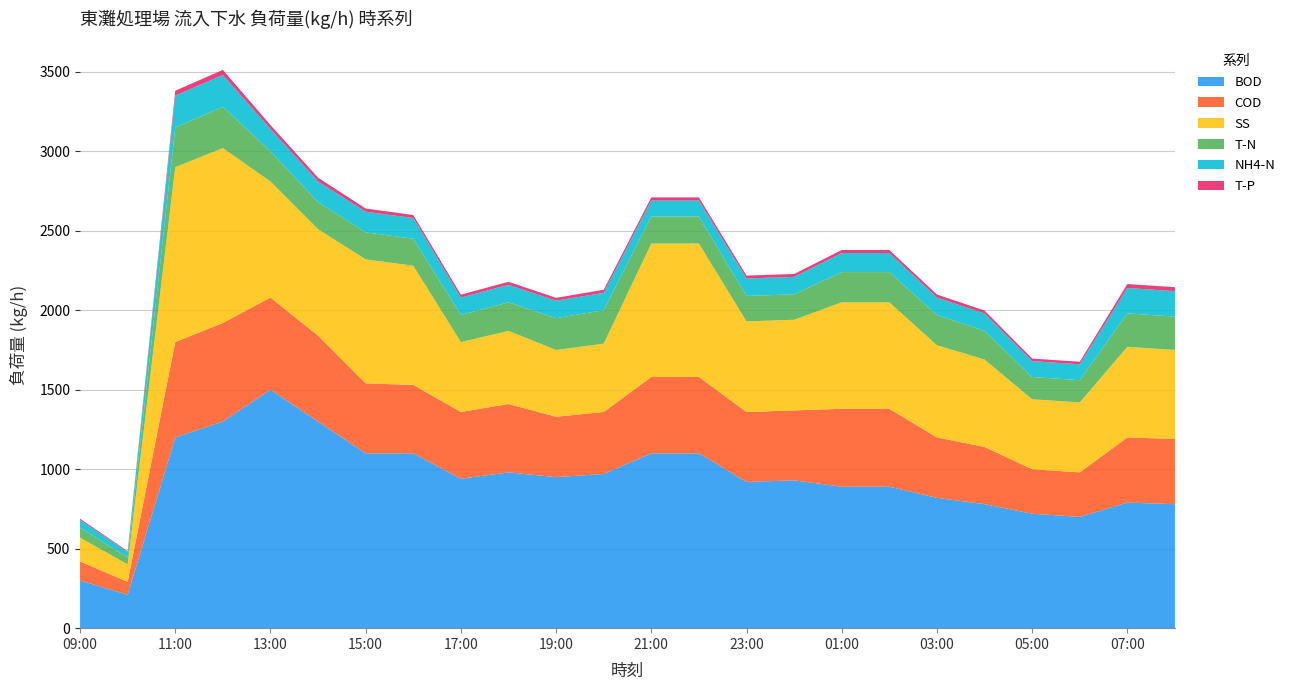

Reading right to left, extract all data points from this chart.

BOD: 780.0	790.0	700.0	720.0	780.0	820.0	890.0	890.0	930.0	920.0	1100.0	1100.0	970.0	950.0	980.0	940.0	1100.0	1100.0	1300.0	1500.0	1300.0	1200.0	210.0	300.0
COD: 410.0	410.0	280.0	280.0	360.0	380.0	490.0	490.0	440.0	440.0	480.0	480.0	390.0	380.0	430.0	420.0	430.0	440.0	540.0	580.0	620.0	600.0	81.0	120.0
SS: 560.0	570.0	440.0	440.0	550.0	580.0	670.0	670.0	570.0	570.0	840.0	840.0	430.0	420.0	460.0	440.0	750.0	780.0	670.0	730.0	1100.0	1100.0	110.0	150.0
T-N: 210.0	210.0	140.0	140.0	180.0	190.0	190.0	190.0	160.0	160.0	170.0	170.0	210.0	200.0	180.0	170.0	170.0	170.0	170.0	190.0	260.0	250.0	44.0	62.0
NH4-N: 160.0	160.0	100.0	100.0	110.0	110.0	120.0	120.0	110.0	110.0	100.0	100.0	110.0	110.0	110.0	110.0	130.0	130.0	130.0	140.0	200.0	200.0	34.0	49.0
T-P: 25.0	25.0	16.0	16.0	18.0	19.0	19.0	19.0	18.0	18.0	20.0	20.0	19.0	18.0	19.0	18.0	19.0	20.0	24.0	25.0	32.0	31.0	5.4	7.7